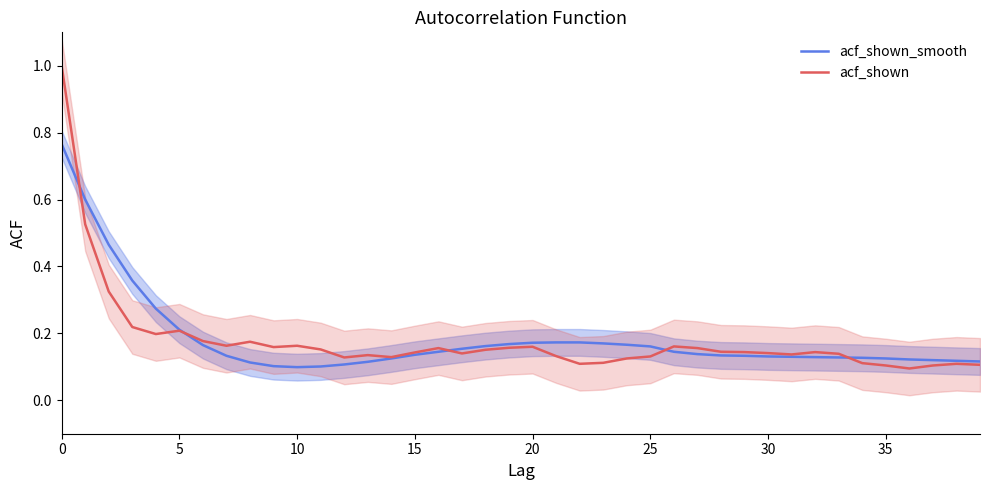

How many interior local peaks does the acf_shown series have?

9